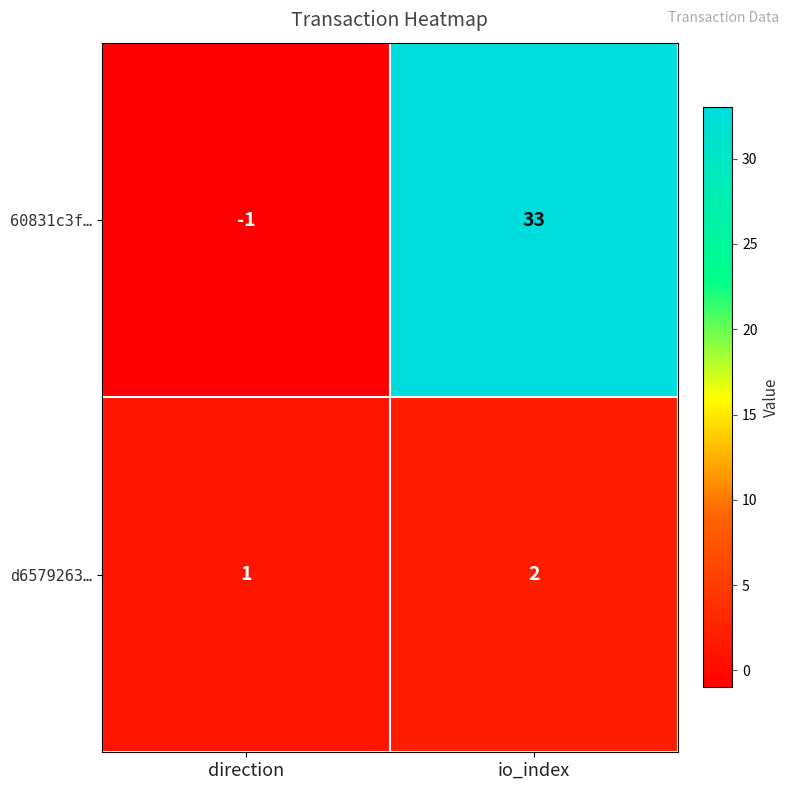

Which series has the largest range (max minus min)?

60831c3f…